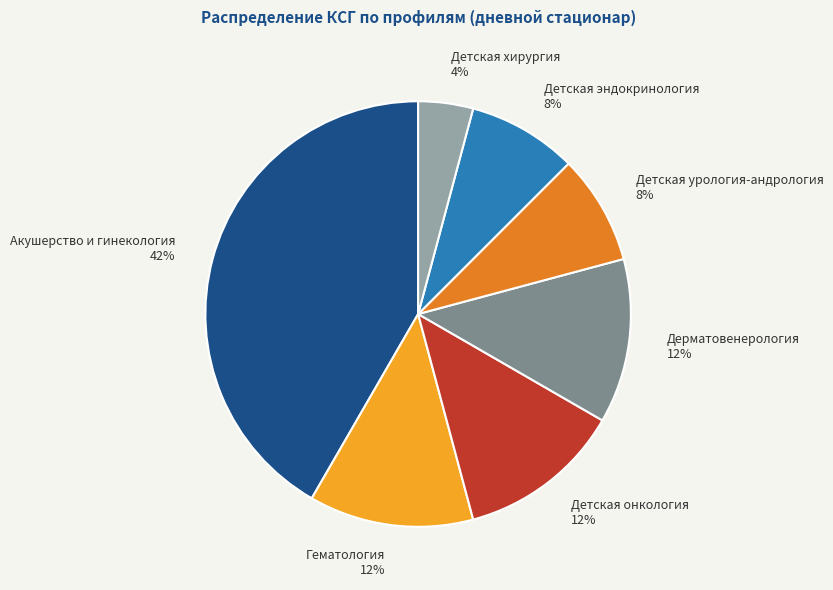

The Акушерство и гинекология slice represents 50% of the pie. True or false?

False